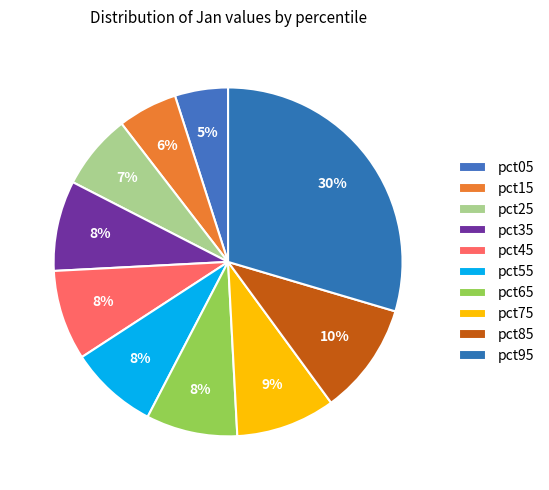

Which slice is the largest?

pct95